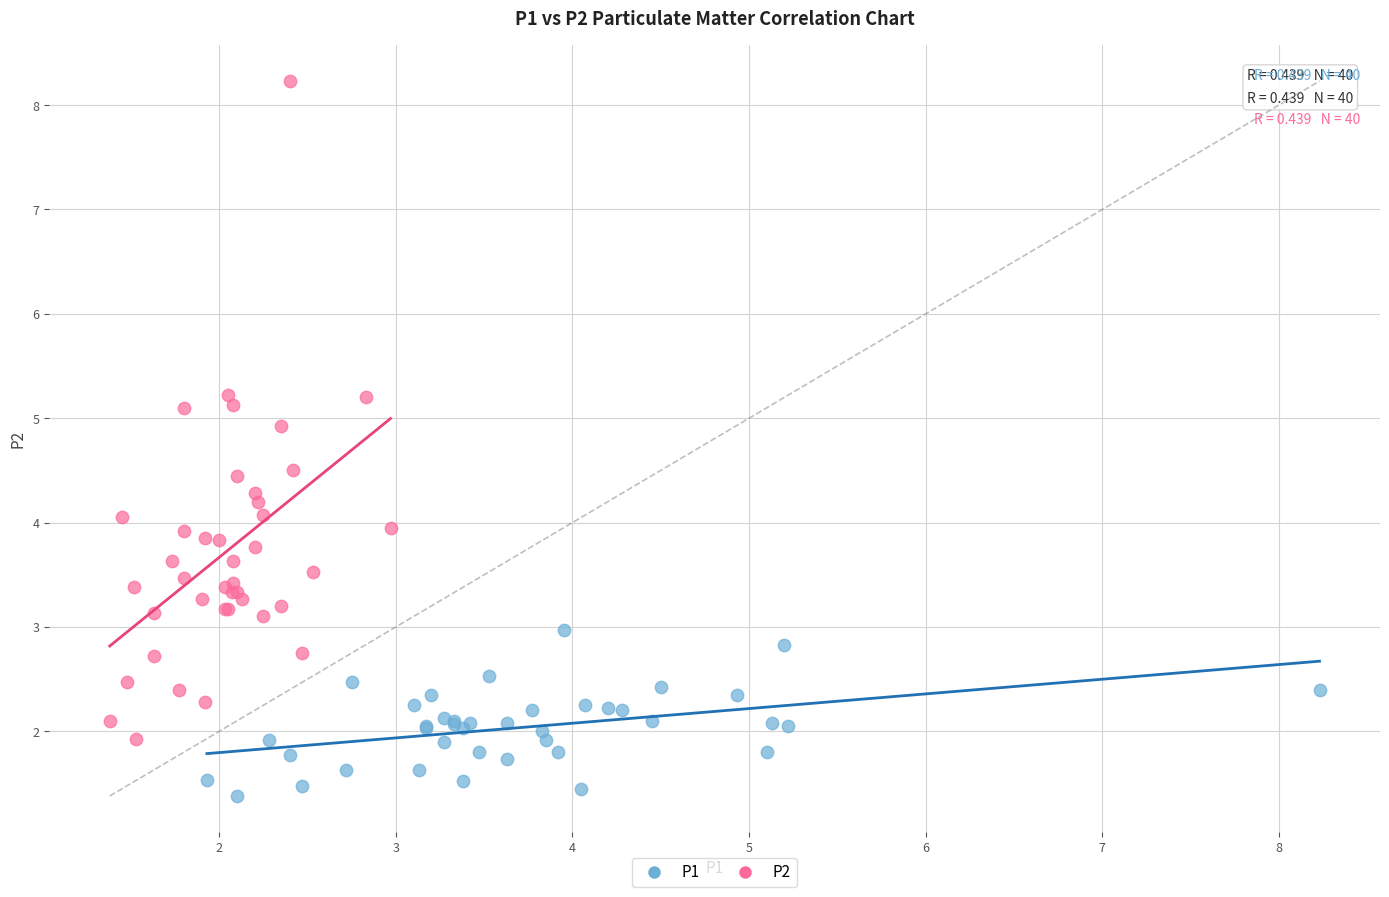

What are all the series names shown in the legend?

P1, P2